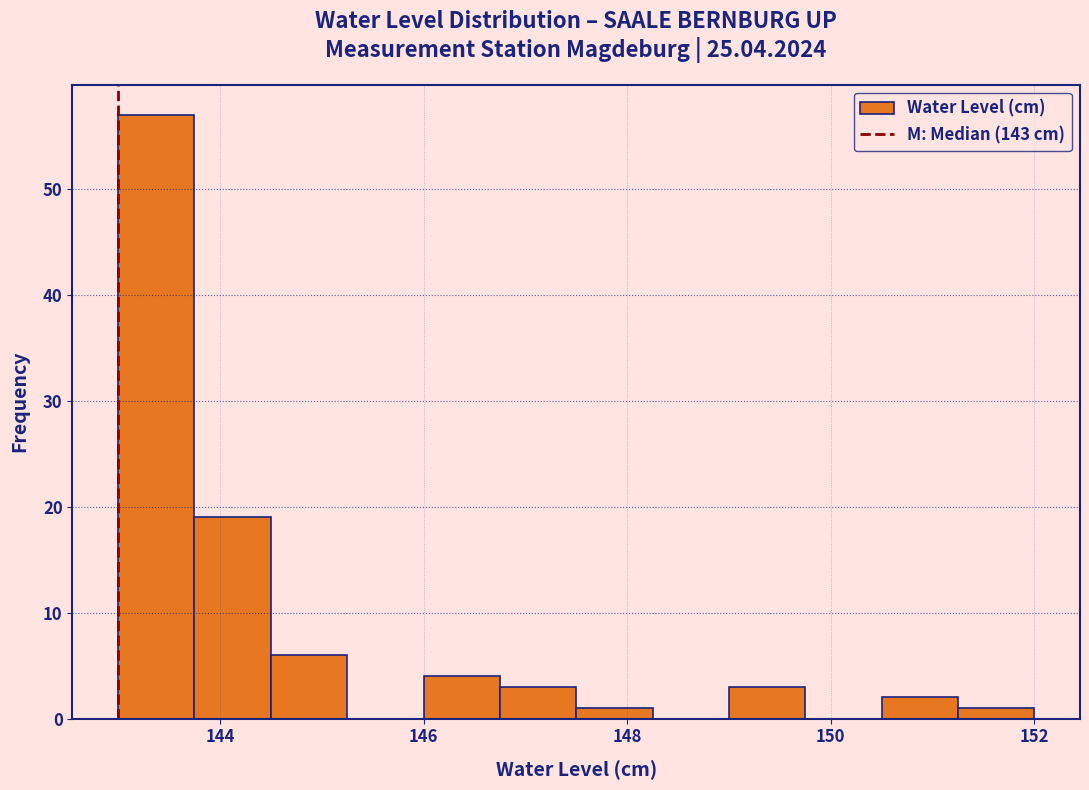

Around what value on the x-axis is the tallest bar? Give the approximate position of its centre, as read against the axis.

143.4